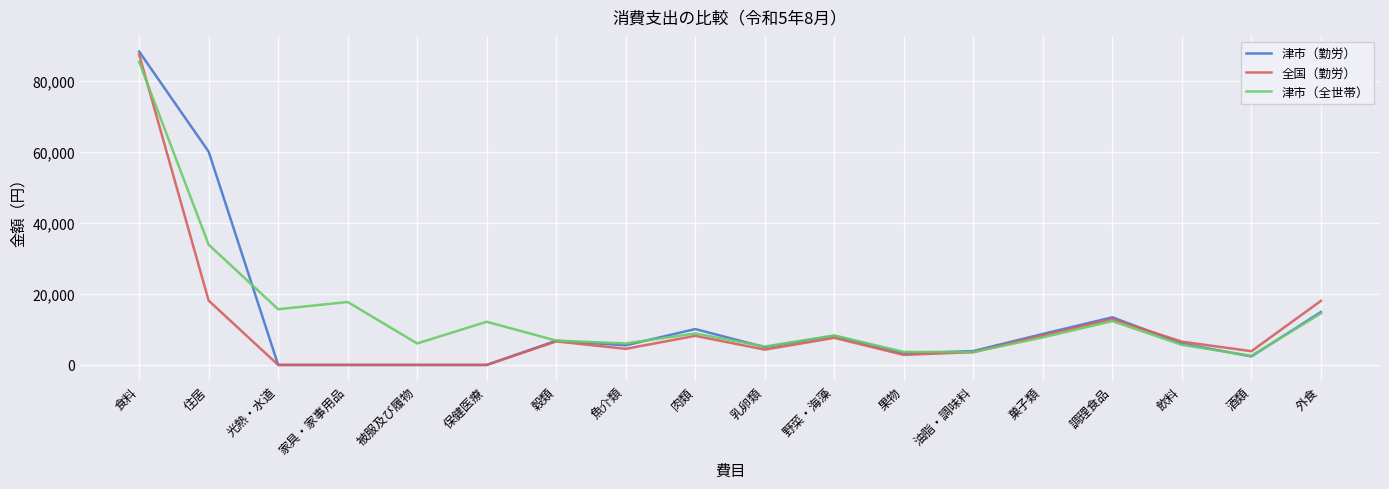

Which category has the highest value in the 津市（勤労） series?

食料